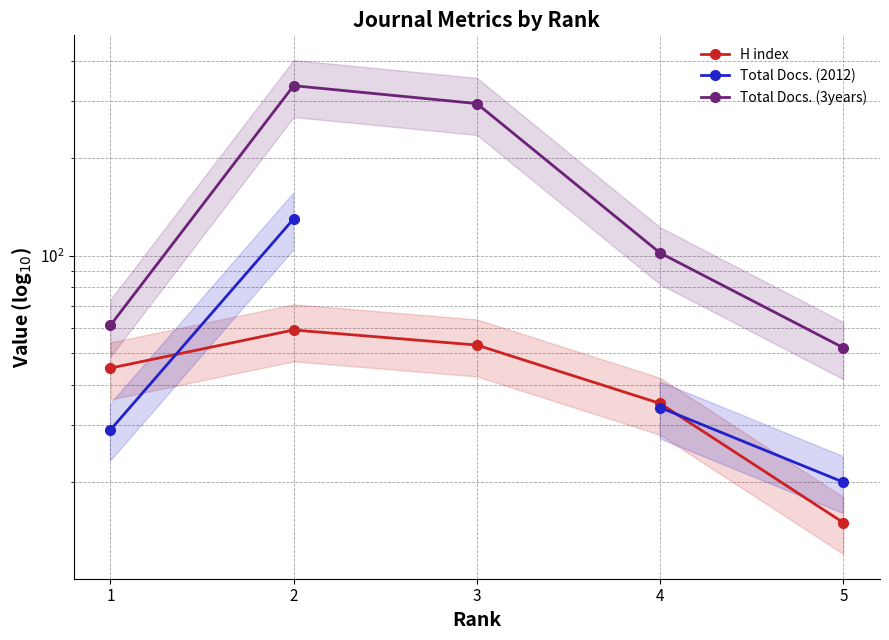

True or false: H index and Total Docs. (3years) cross at least once.

False